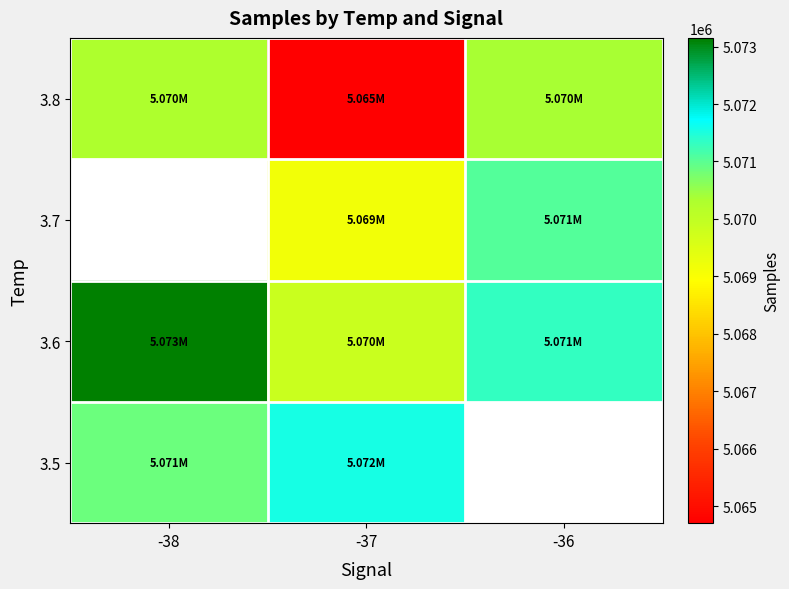

At which category does the chart reach its peak across all series?

-38